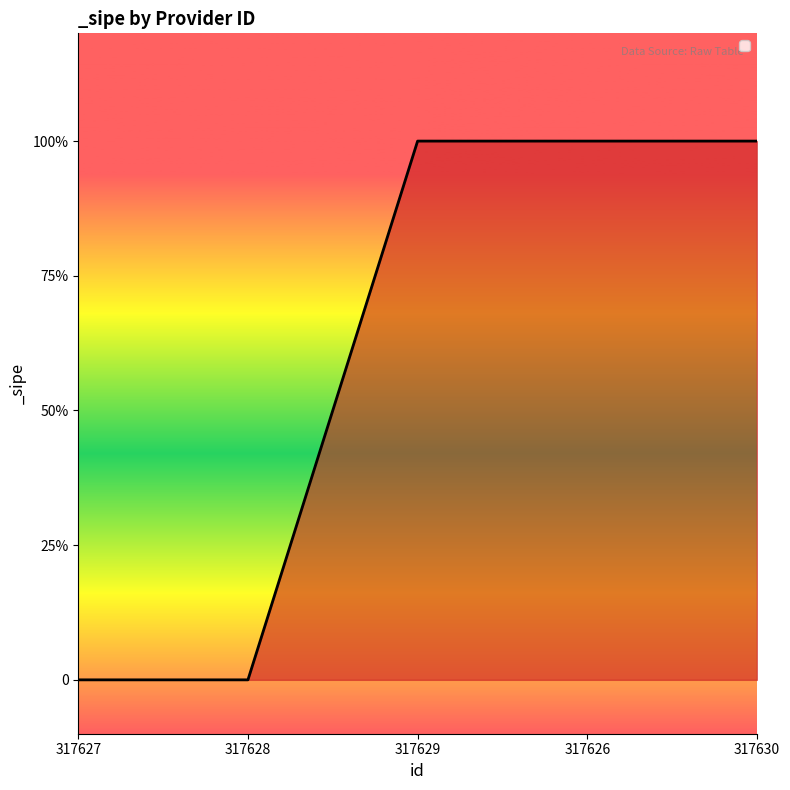

Is this an area chart (filled region under the line)?

Yes